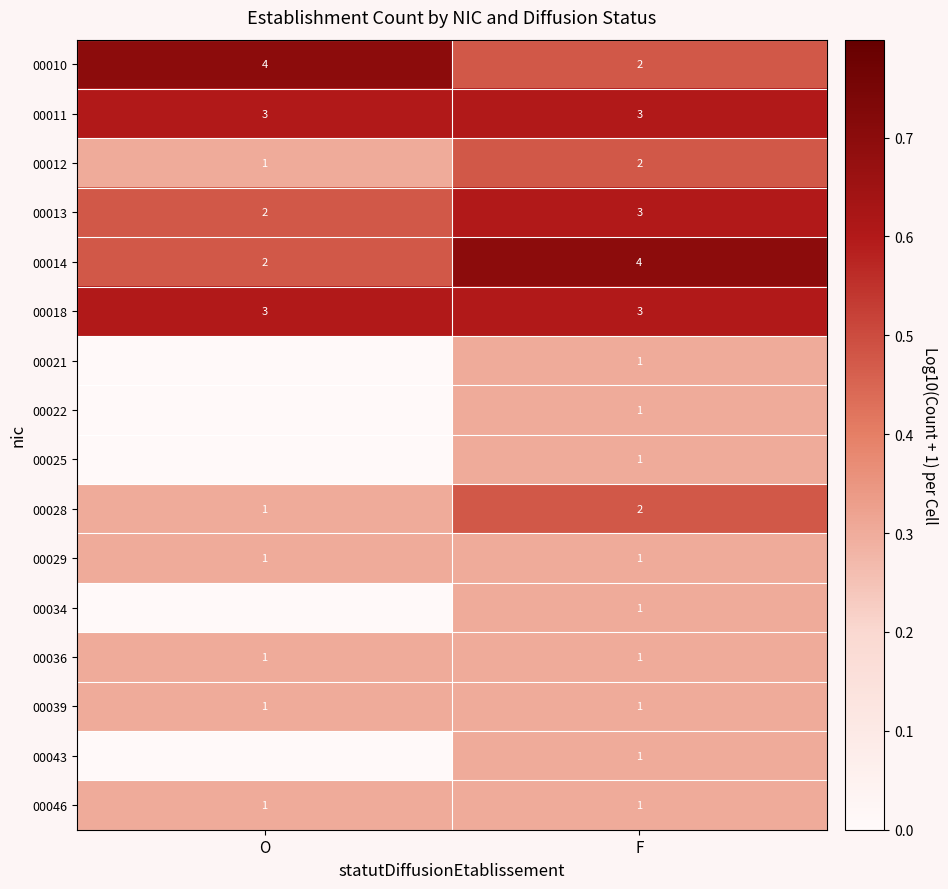

At which label does 00014 reach its minimum?

O